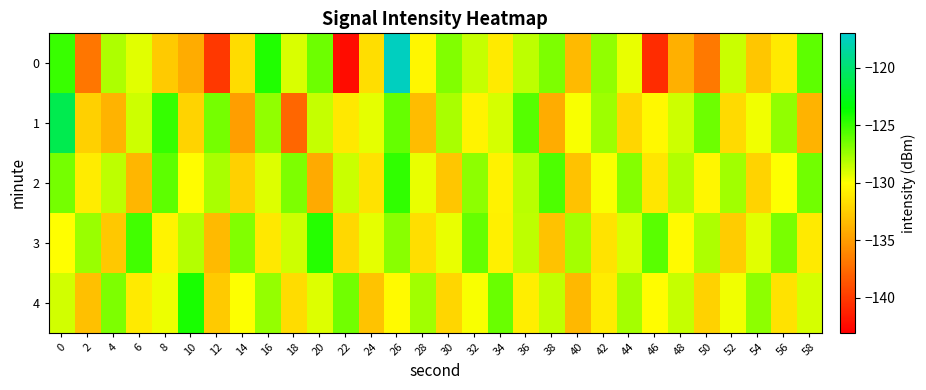

Reading right to left, transcribe all the data shown in this chart.

0: 58=-125.9	56=-131.0	54=-132.9	52=-128.6	50=-136.8	48=-134.1	46=-140.7	44=-129.4	42=-127.2	40=-133.5	38=-126.7	36=-128.4	34=-131.1	32=-128.6	30=-126.8	28=-130.5	26=-117.5	24=-131.7	22=-142.4	20=-126.3	18=-129.0	16=-124.4	14=-131.8	12=-140.1	10=-134.2	8=-132.7	6=-129.2	4=-127.9	2=-137.0	0=-125.0
1: 58=-133.8	56=-127.2	54=-129.6	52=-131.9	50=-126.3	48=-128.7	46=-130.4	44=-132.1	42=-127.5	40=-129.8	38=-134.2	36=-125.7	34=-128.9	32=-130.6	30=-127.8	28=-133.4	26=-126.1	24=-129.3	22=-131.2	20=-128.5	18=-137.8	16=-127.2	14=-134.9	12=-126.5	10=-132.1	8=-124.8	6=-128.7	4=-133.8	2=-132.4	0=-121.0
2: 58=-126.4	56=-129.9	54=-132.2	52=-127.6	50=-130.5	48=-128.0	46=-131.3	44=-126.9	42=-129.8	40=-133.1	38=-125.5	36=-128.2	34=-130.7	32=-127.1	30=-132.9	28=-129.4	26=-124.8	24=-131.5	22=-128.6	20=-134.3	18=-126.7	16=-129.1	14=-132.4	12=-127.8	10=-130.2	8=-125.9	6=-133.7	4=-128.3	2=-131.0	0=-126.5
3: 58=-131.1	56=-126.6	54=-129.2	52=-132.6	50=-127.9	48=-130.3	46=-125.8	44=-129.0	42=-131.4	40=-127.7	38=-133.1	36=-128.3	34=-130.8	32=-126.1	30=-129.4	28=-131.7	26=-127.0	24=-129.3	22=-132.0	20=-124.5	18=-128.7	16=-131.2	14=-126.8	12=-133.5	10=-128.1	8=-130.6	6=-125.2	4=-132.8	2=-127.4	0=-130.1
4: 58=-128.9	56=-131.5	54=-127.1	52=-129.6	50=-132.3	48=-128.5	46=-130.2	44=-127.7	42=-131.0	40=-133.6	38=-128.4	36=-130.9	34=-126.2	32=-129.8	30=-132.1	28=-127.6	26=-130.3	24=-133.0	22=-126.4	20=-129.1	18=-131.8	16=-127.3	14=-130.0	12=-132.7	10=-124.2	8=-129.5	6=-131.1	4=-126.7	2=-133.2	0=-128.8